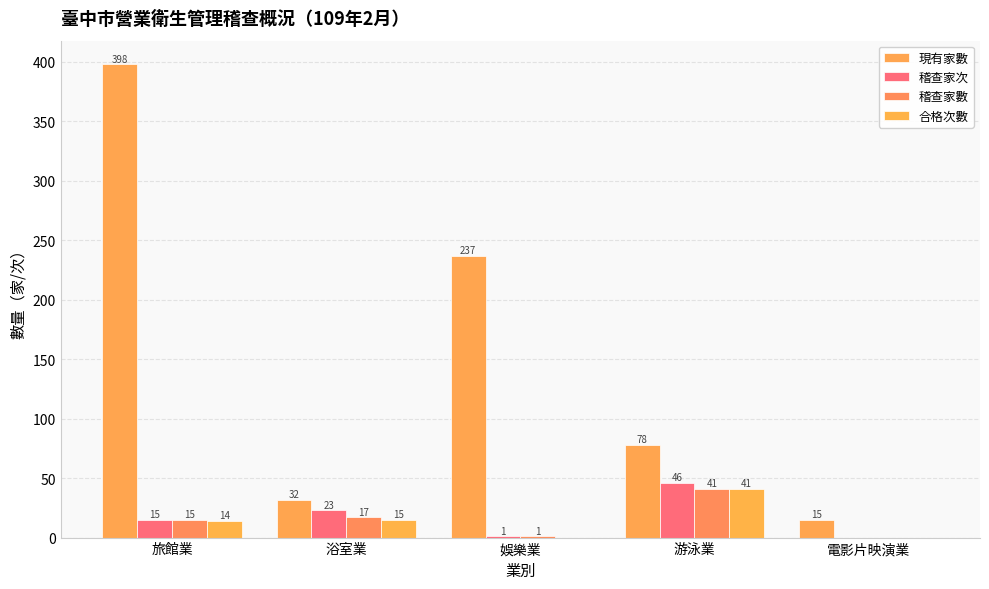

Which category has the highest value in the 稽查家數 series?

游泳業